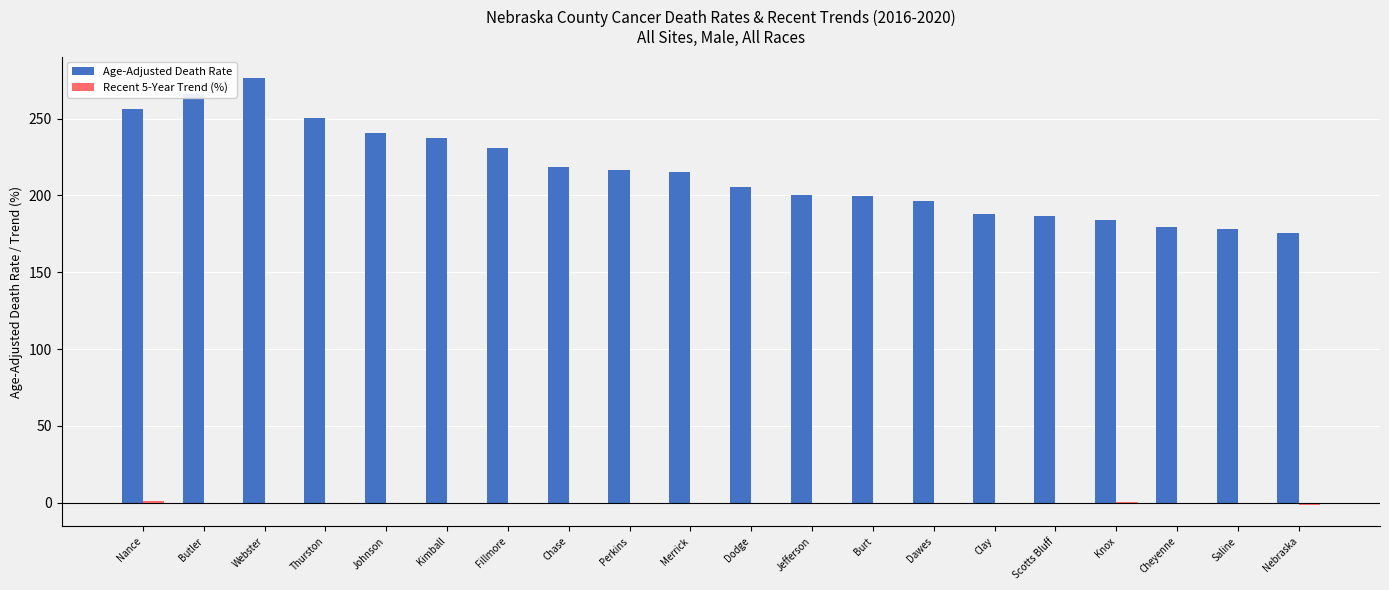

How many distinct data groups are displayed?

2